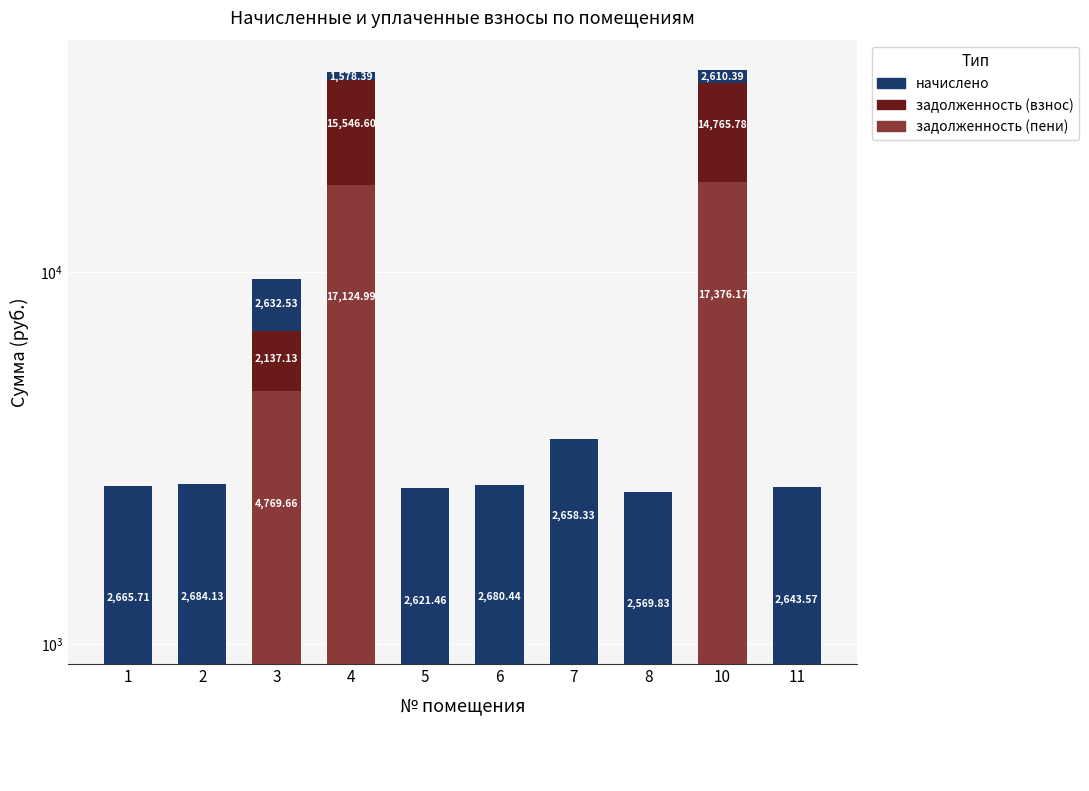

How many groups of bars are there?

10